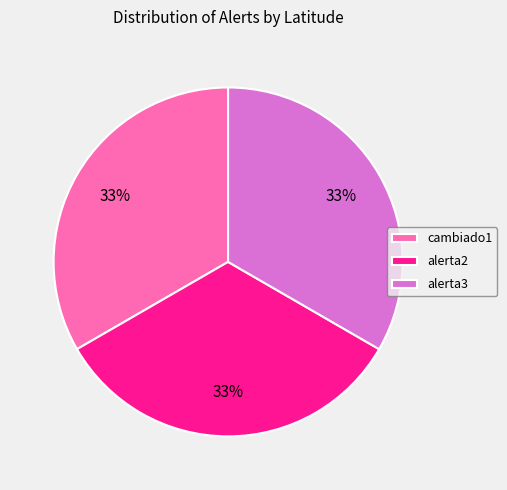

Is there a majority slice in this chart?

No